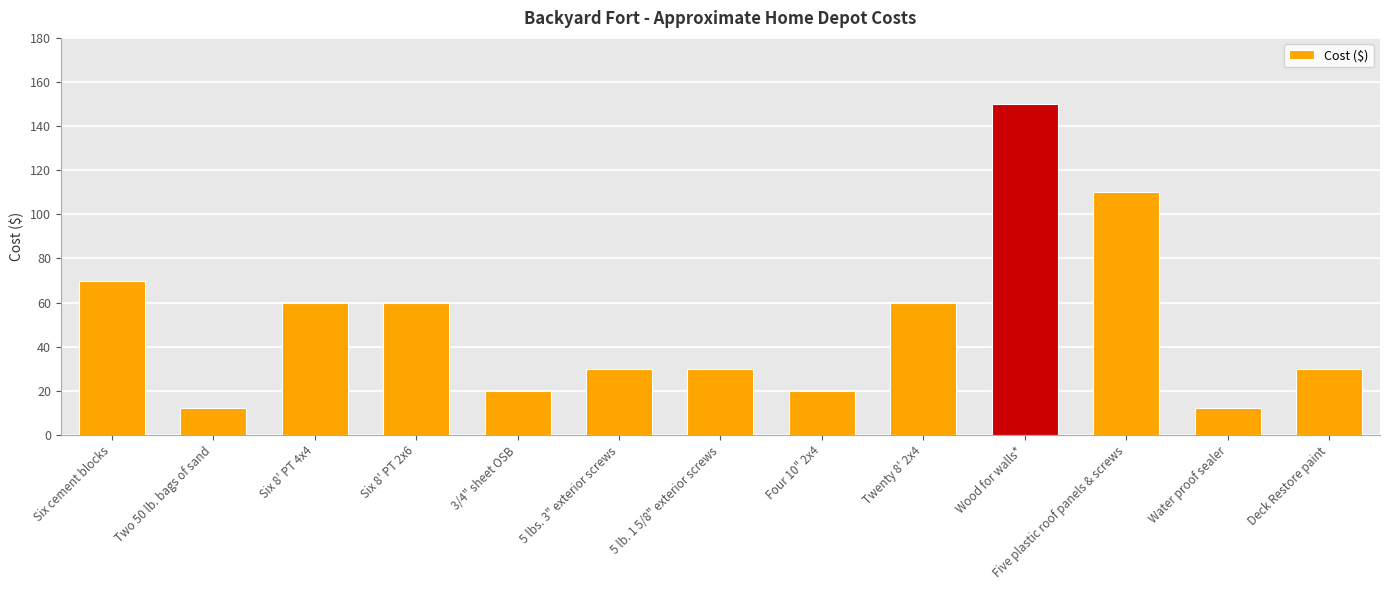

True or false: the data shows 60 at Twenty 8' 2x4.

True